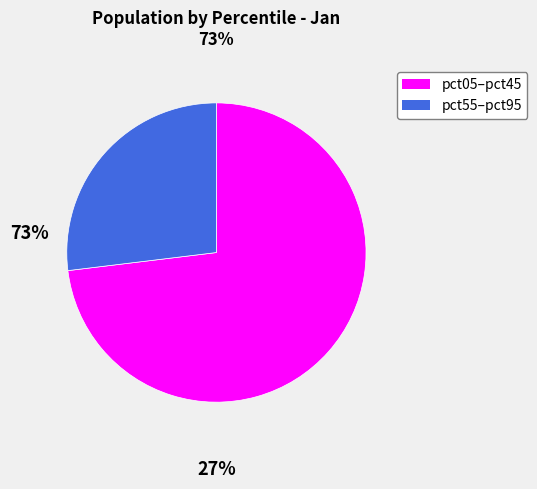

Does any single category account for the majority?

Yes